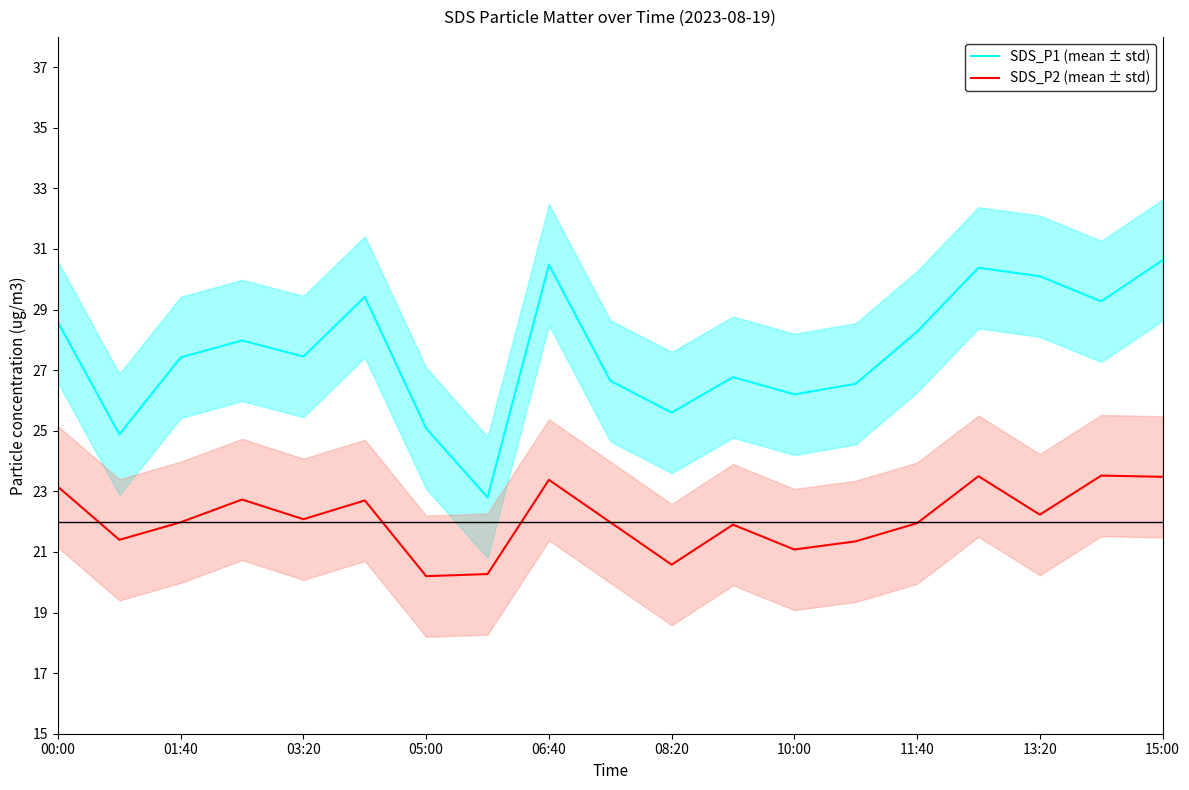

What is the difference between the second highest and minimum values in the SDS_P1 (mean ± std) series?

7.7